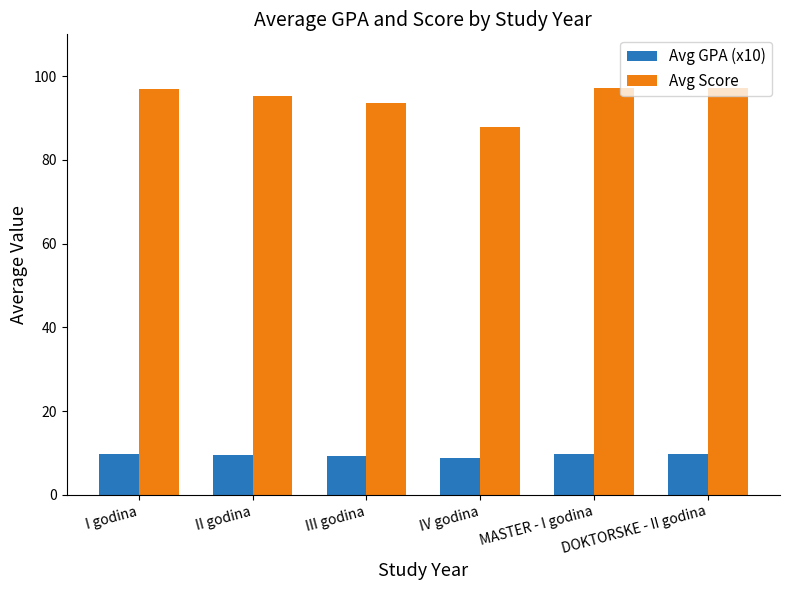

How many categories are shown in the chart?

6